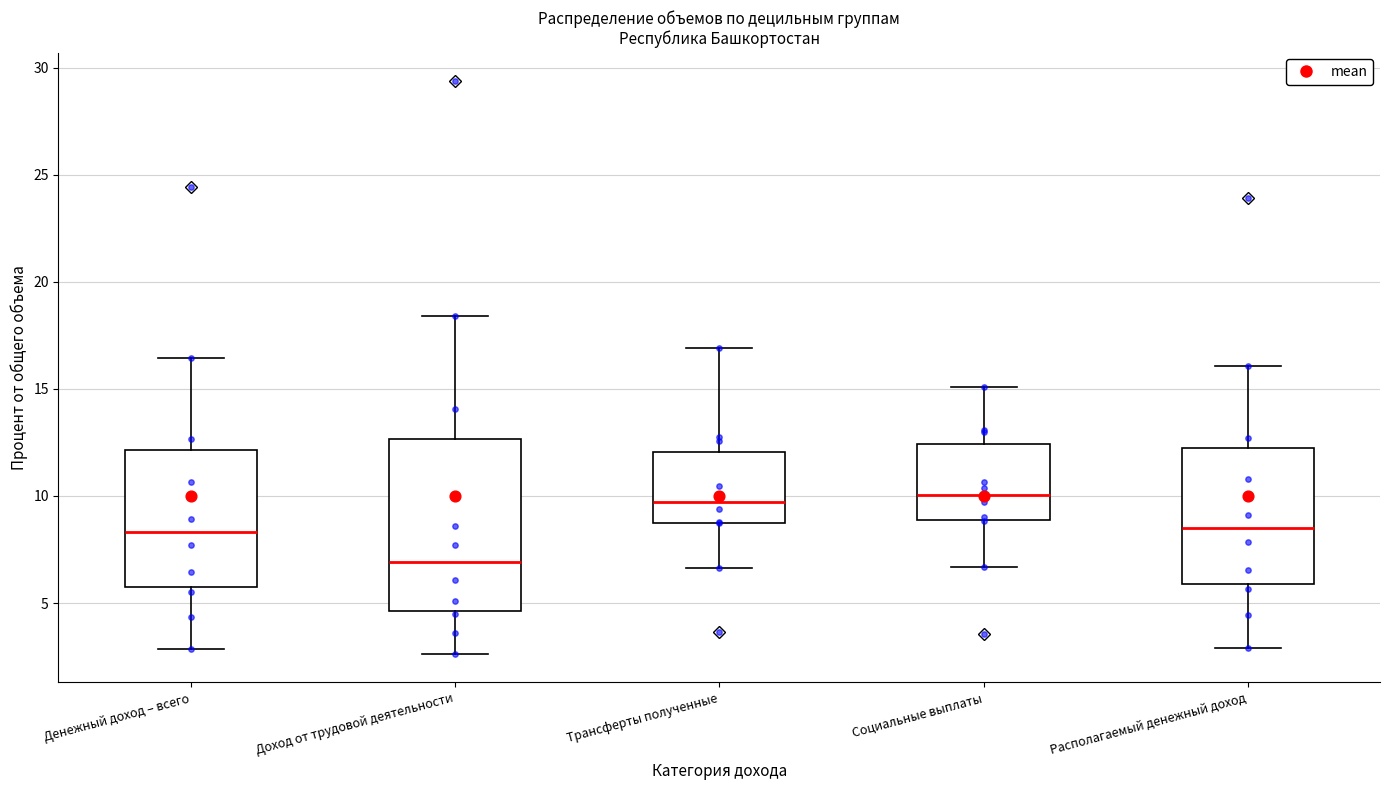

Which box is the tallest, from its lower edge to its upper edge?

Доход от трудовой деятельности